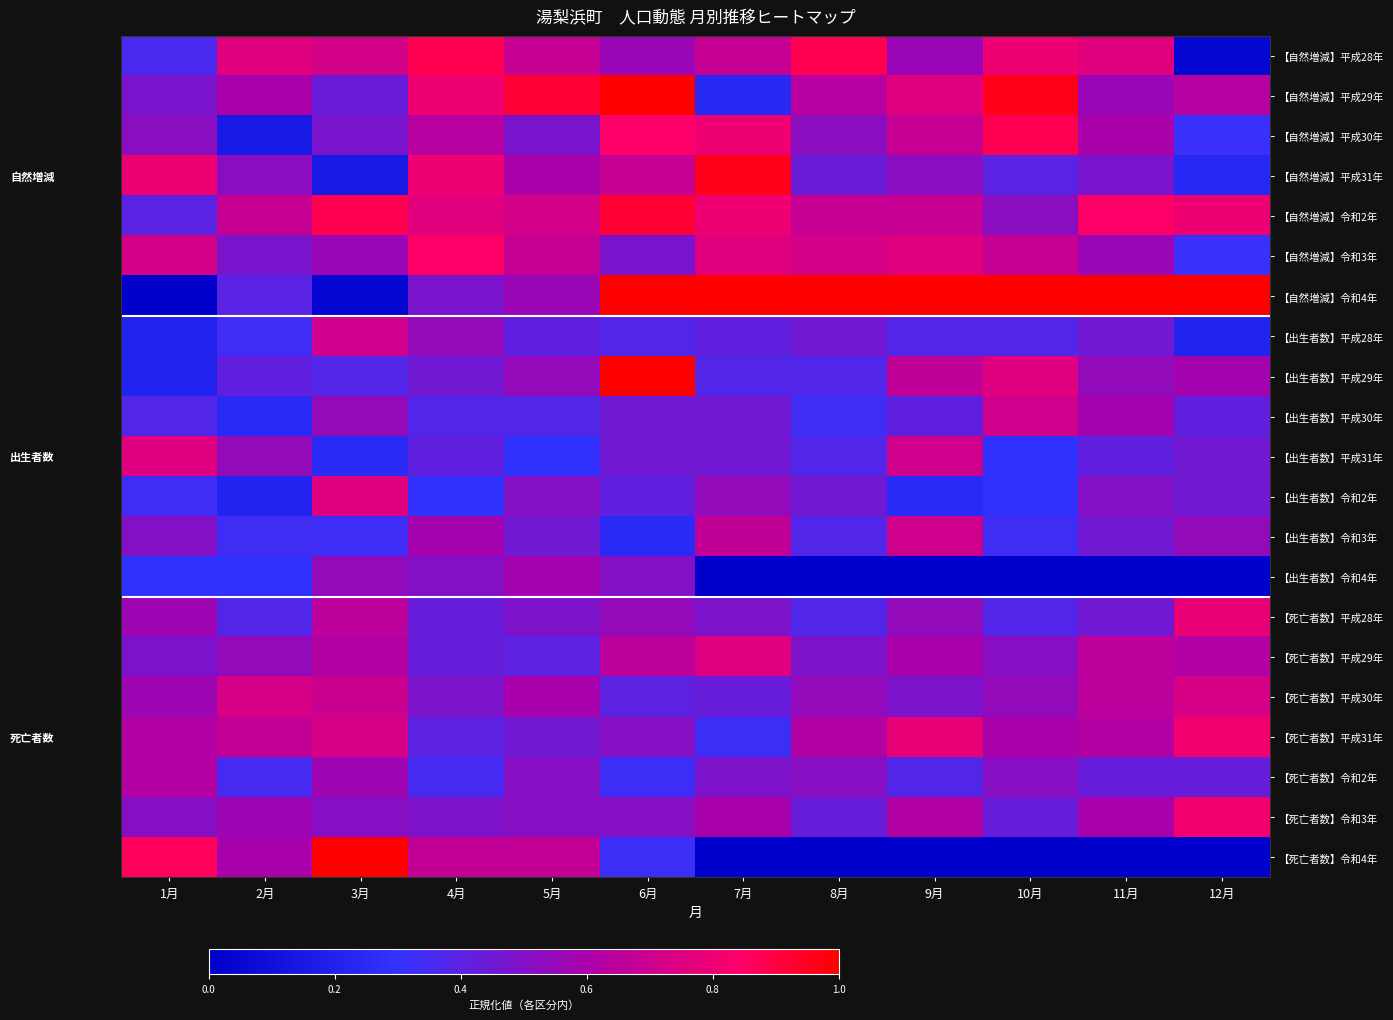

What is the greatest value displayed?

1.0